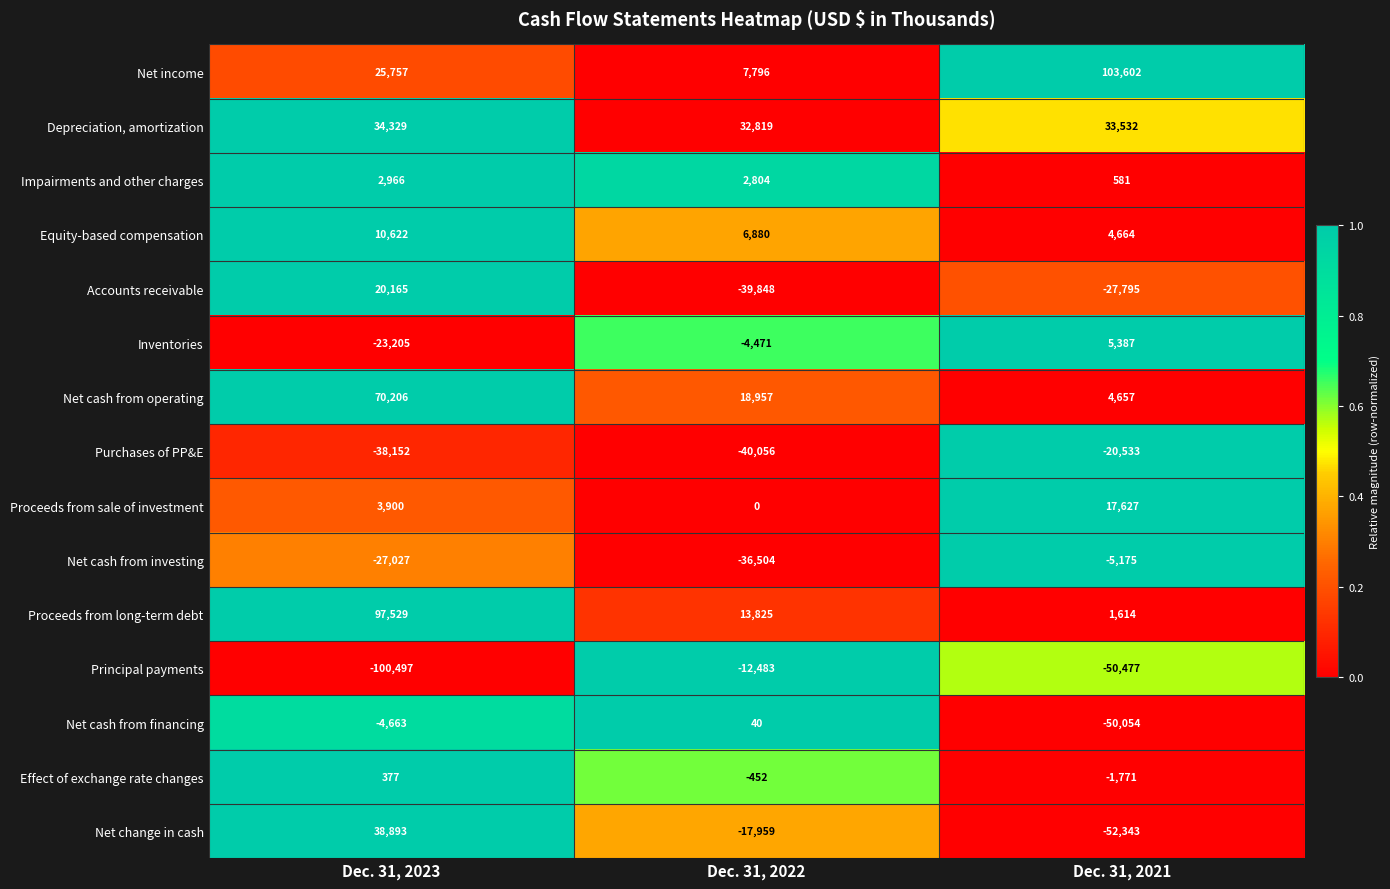

How many distinct data groups are displayed?

15